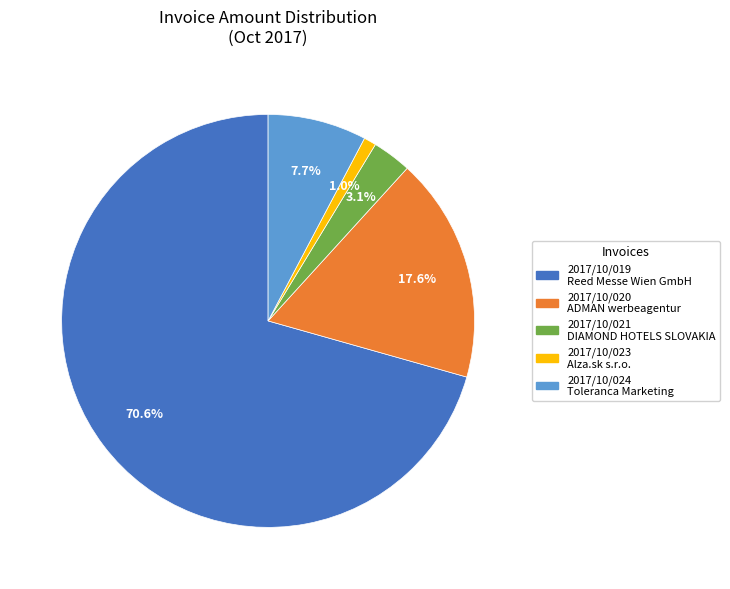

To the nearest percent, what is the average slice percentage?

20%